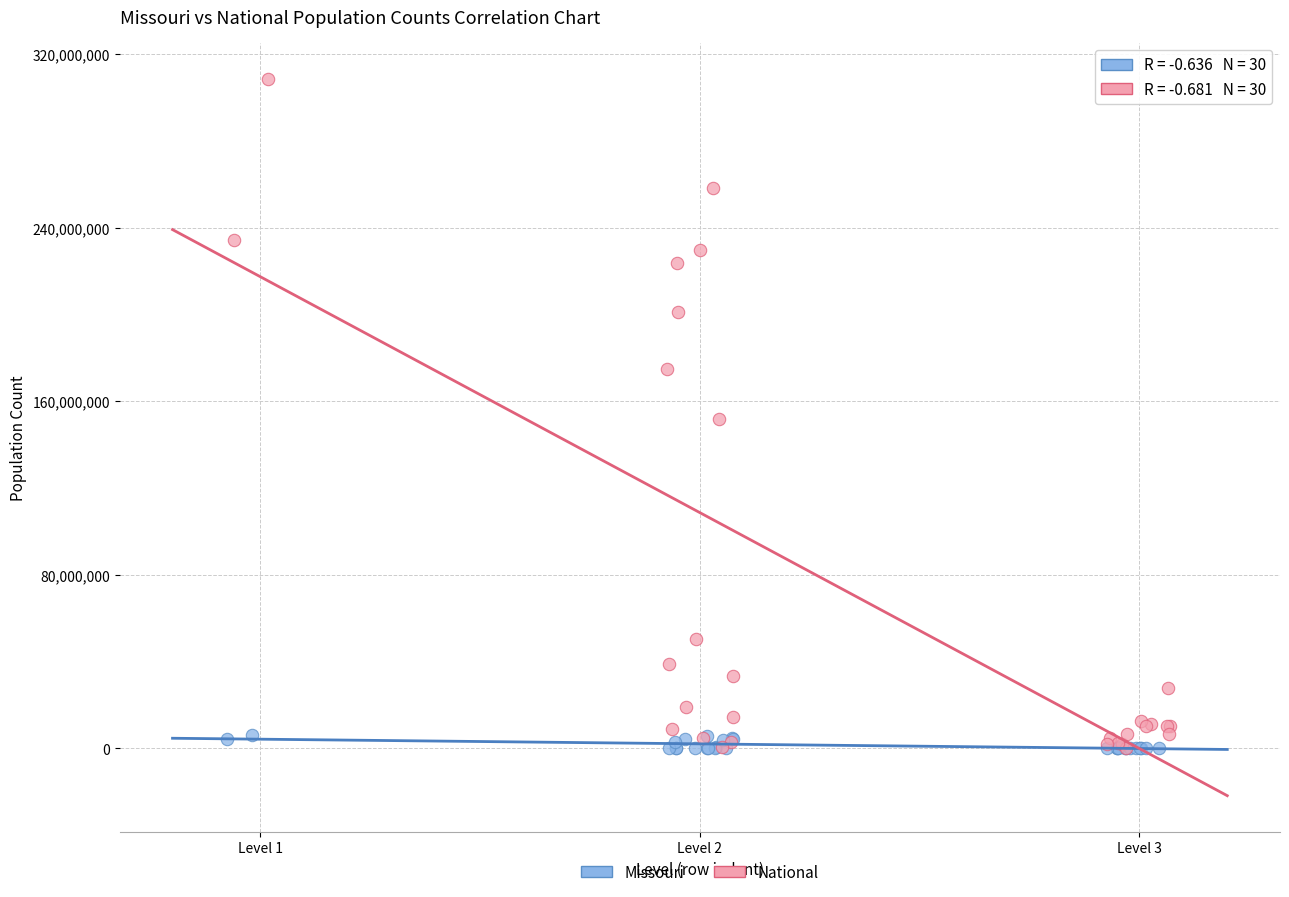

Which series contains the highest Y value?

National